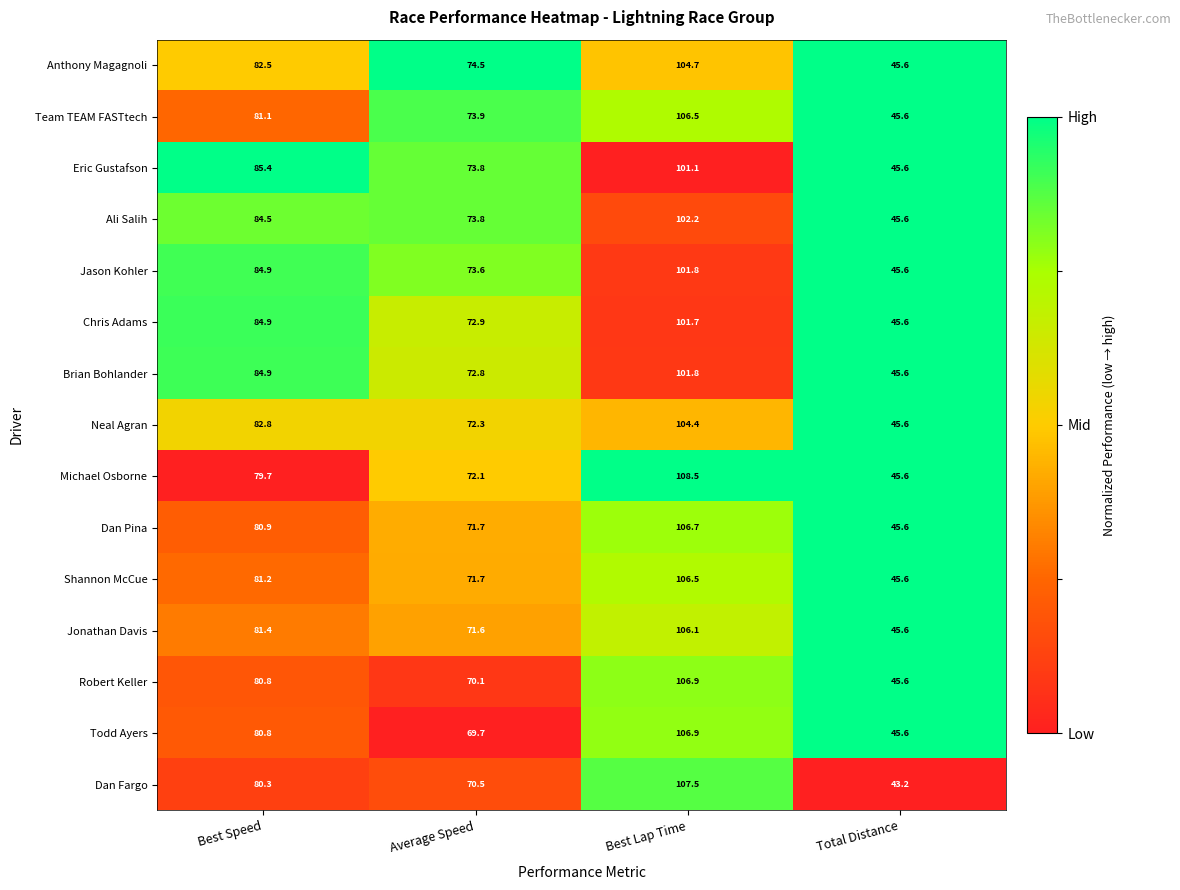

What is the spread (max minus min) of values at Total Distance?

2.4